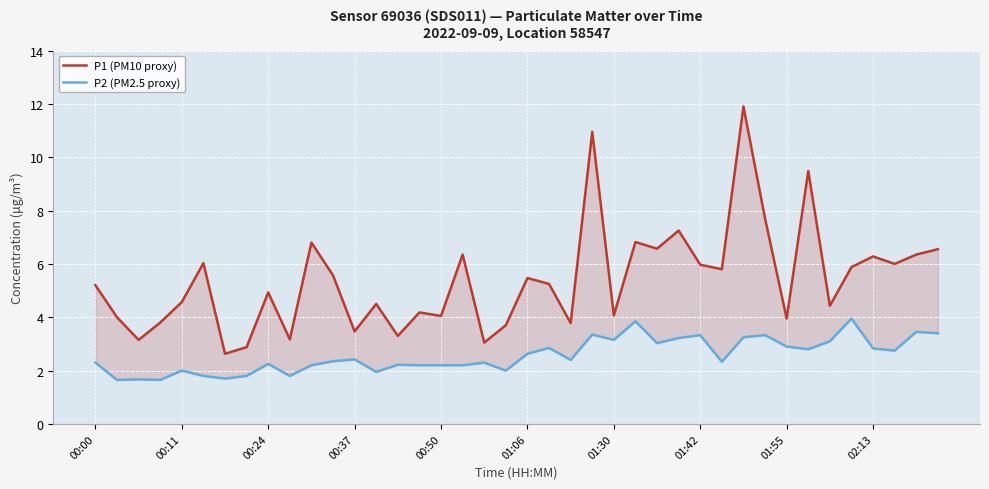

What is the difference between the highest and lowest values at 22?

1.4